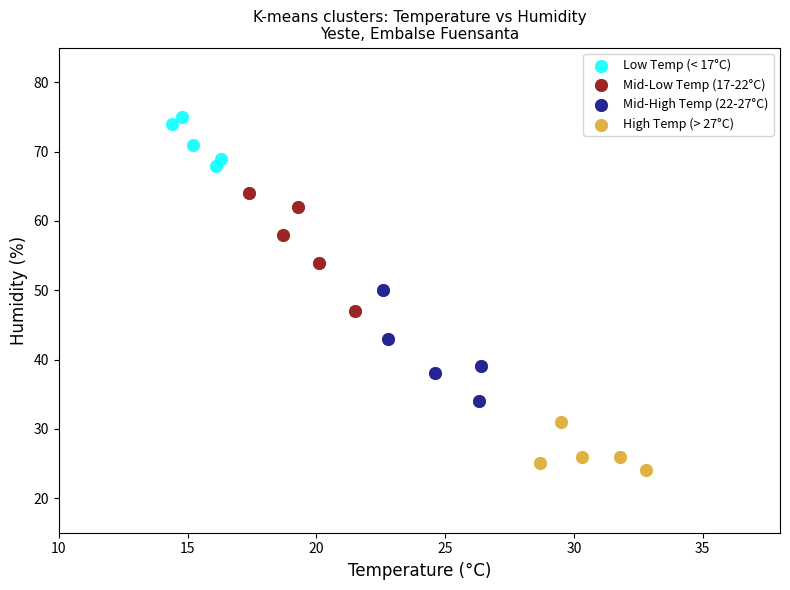

Which series has the widest spread of Y values?

Mid-Low Temp (17-22°C)